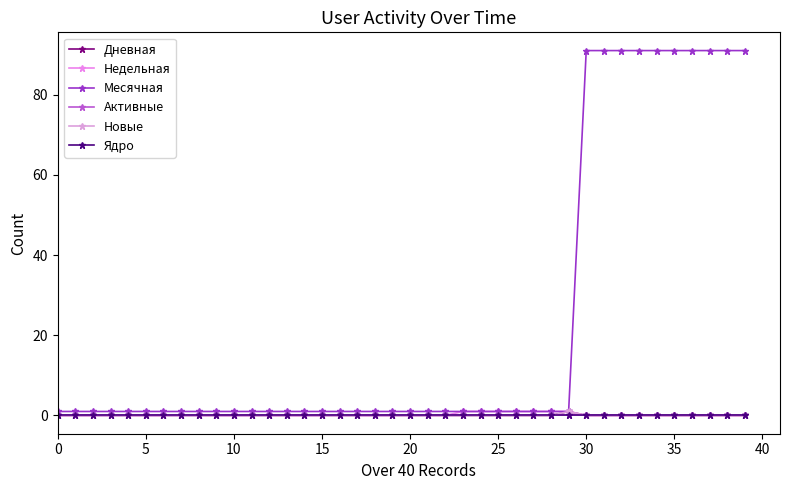

Is this an area chart (filled region under the line)?

No